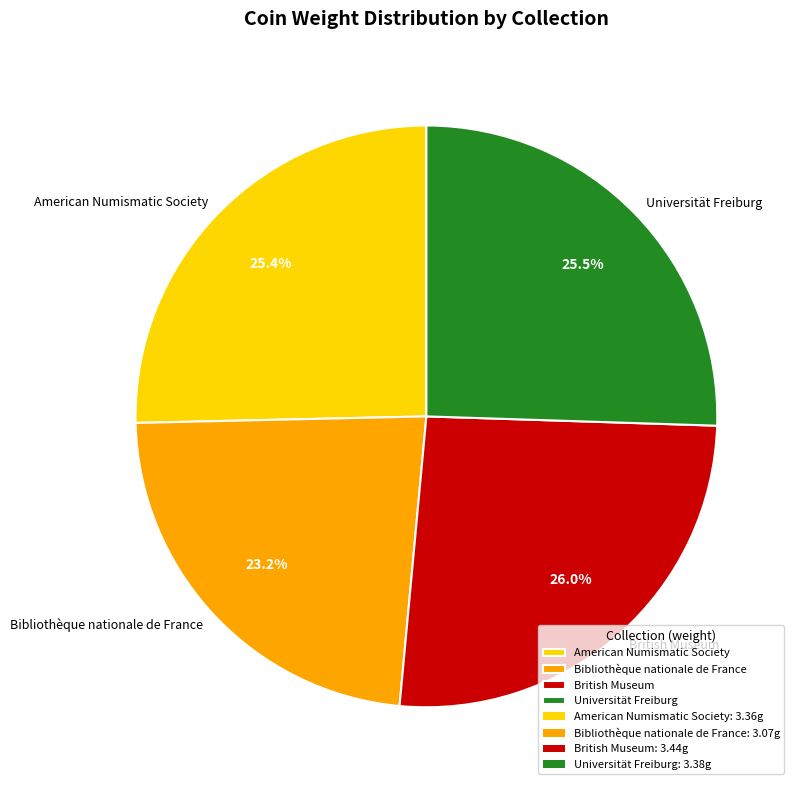

Is Universität Freiburg the majority of the pie?

No